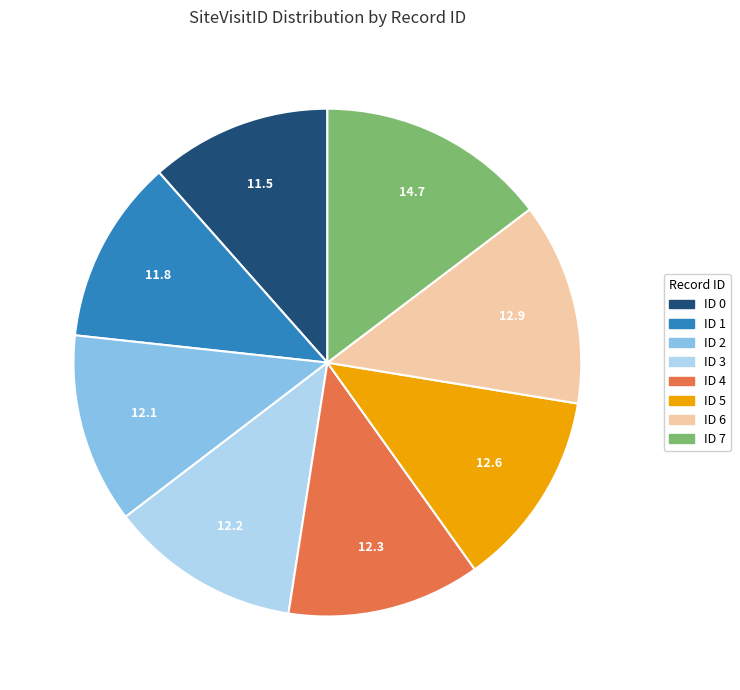

Count the number of slices in the pie.

8